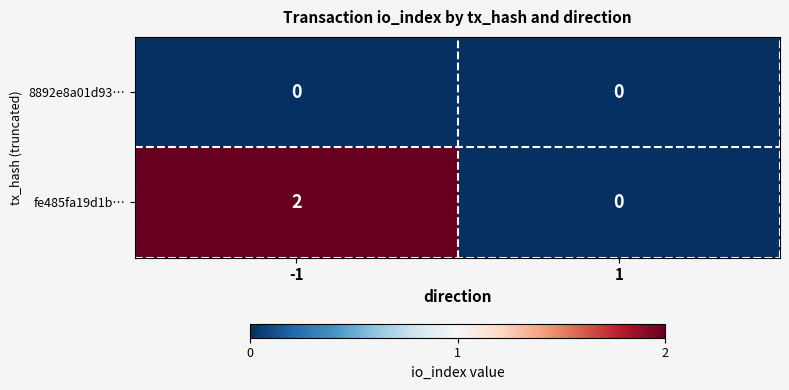

How many data points does each series have?

2